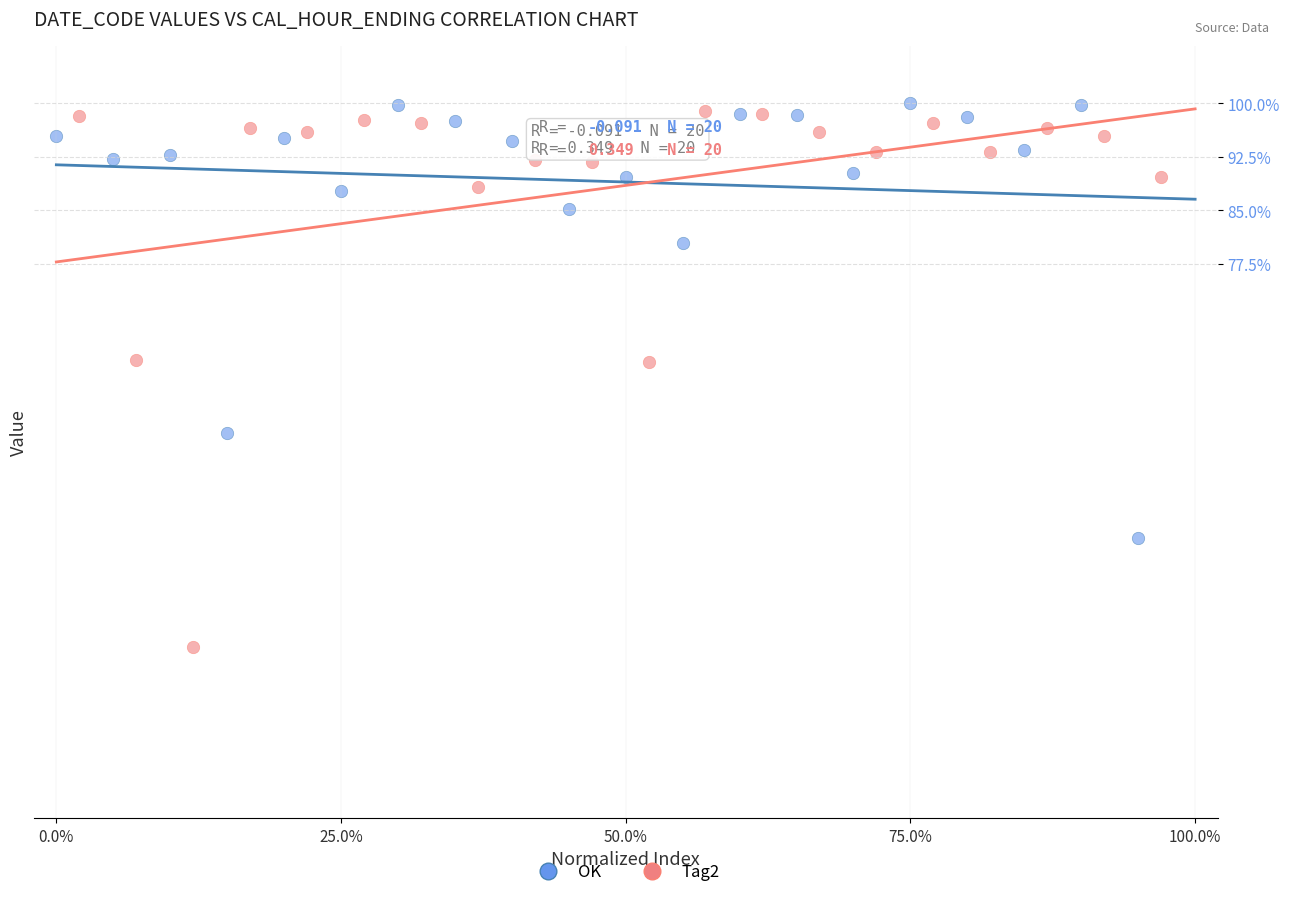

What are all the series names shown in the legend?

OK, Tag2